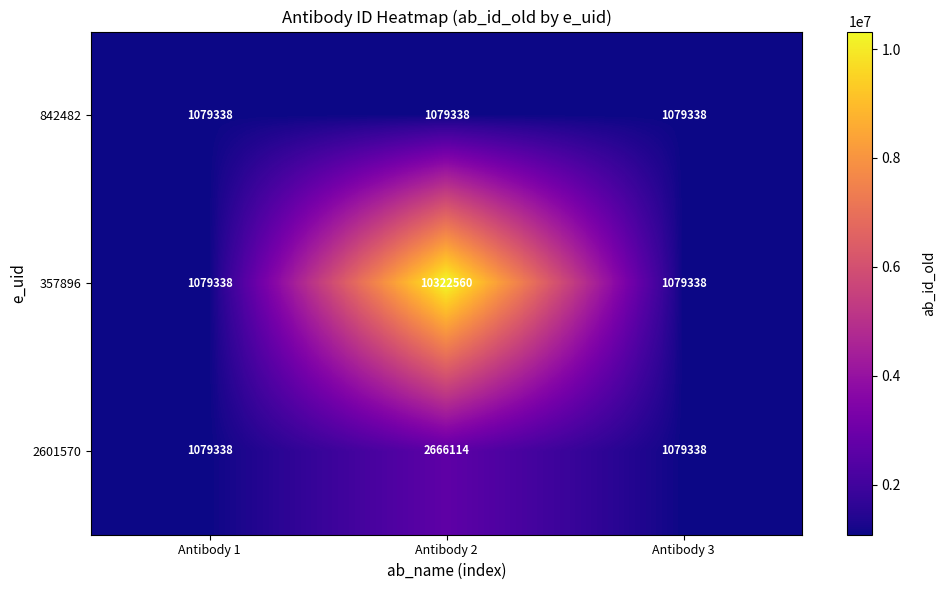

What is the spread (max minus min) of values at Antibody 2?

9243222